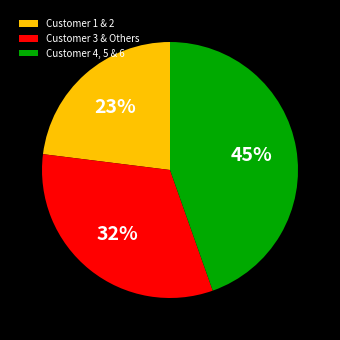

Is the sum of Customer 3 & Others and Customer 1 & 2 greater than half?

Yes